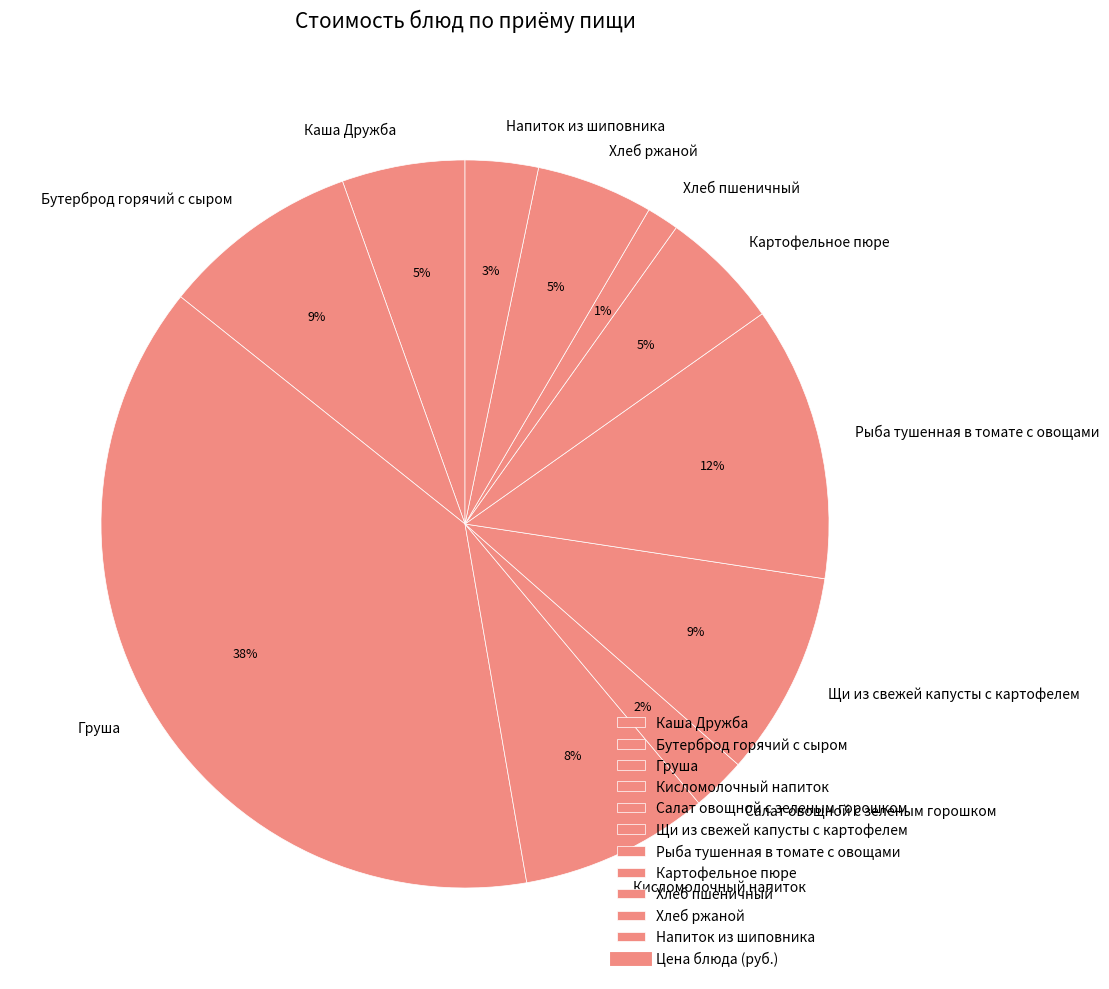

Does Салат овощной с зеленым горошком account for over 50% of the chart?

No